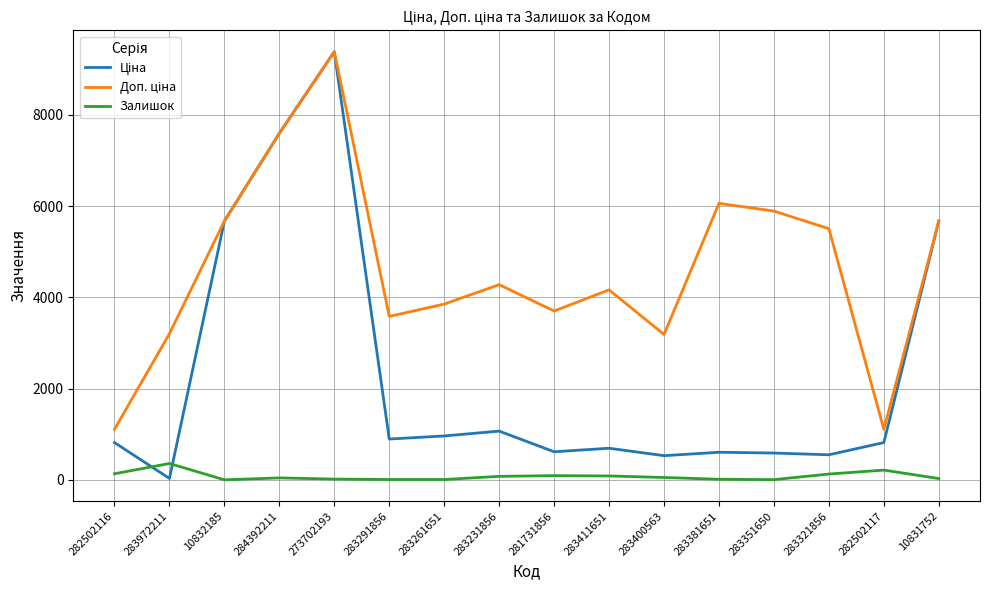

At which category is the sum across all series the highest?

273702193